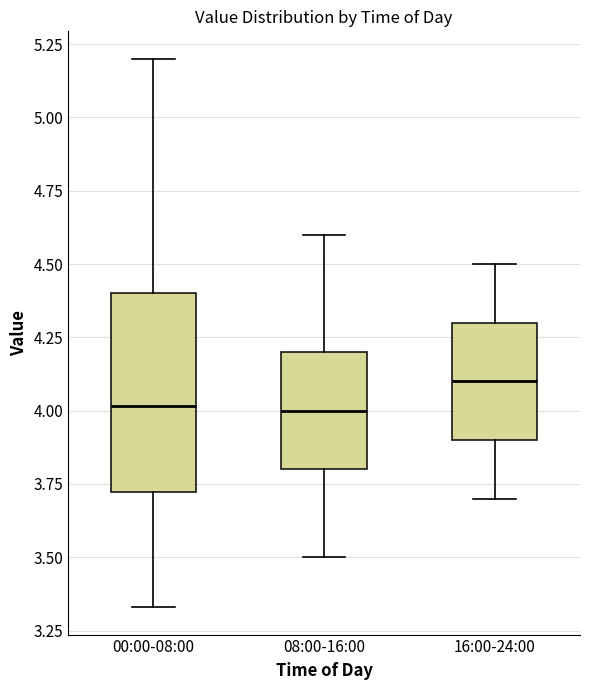

Which box is the tallest, from its lower edge to its upper edge?

00:00-08:00